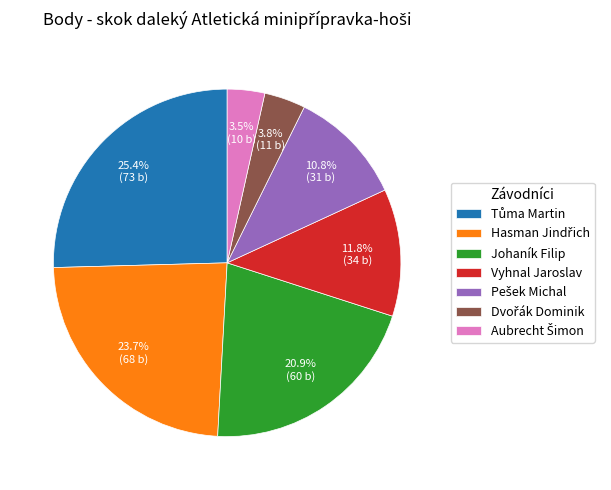

Does any single category account for the majority?

No